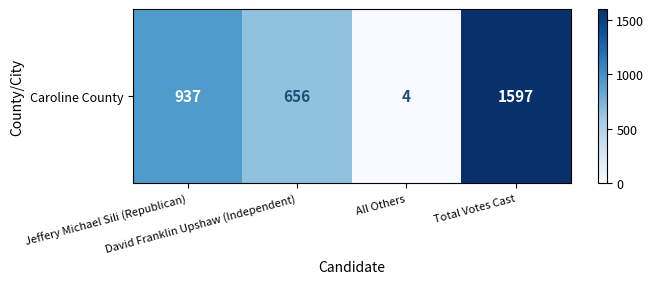

Rank the categories by value from lowest to highest.

All Others, David Franklin Upshaw (Independent), Jeffery Michael Sili (Republican), Total Votes Cast